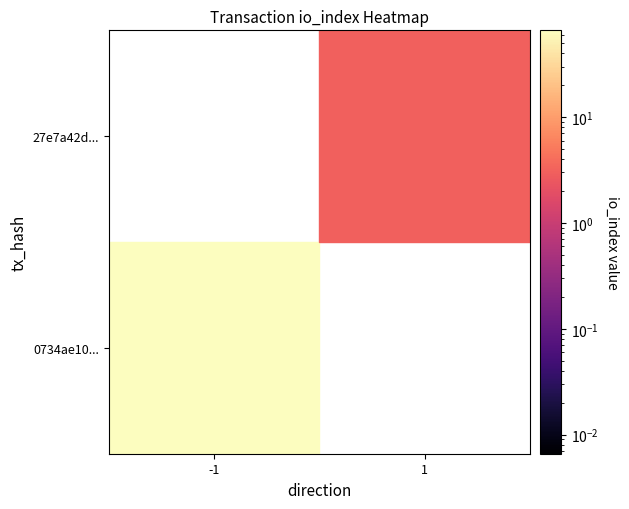

What is the spread (max minus min) of values at direction?

2